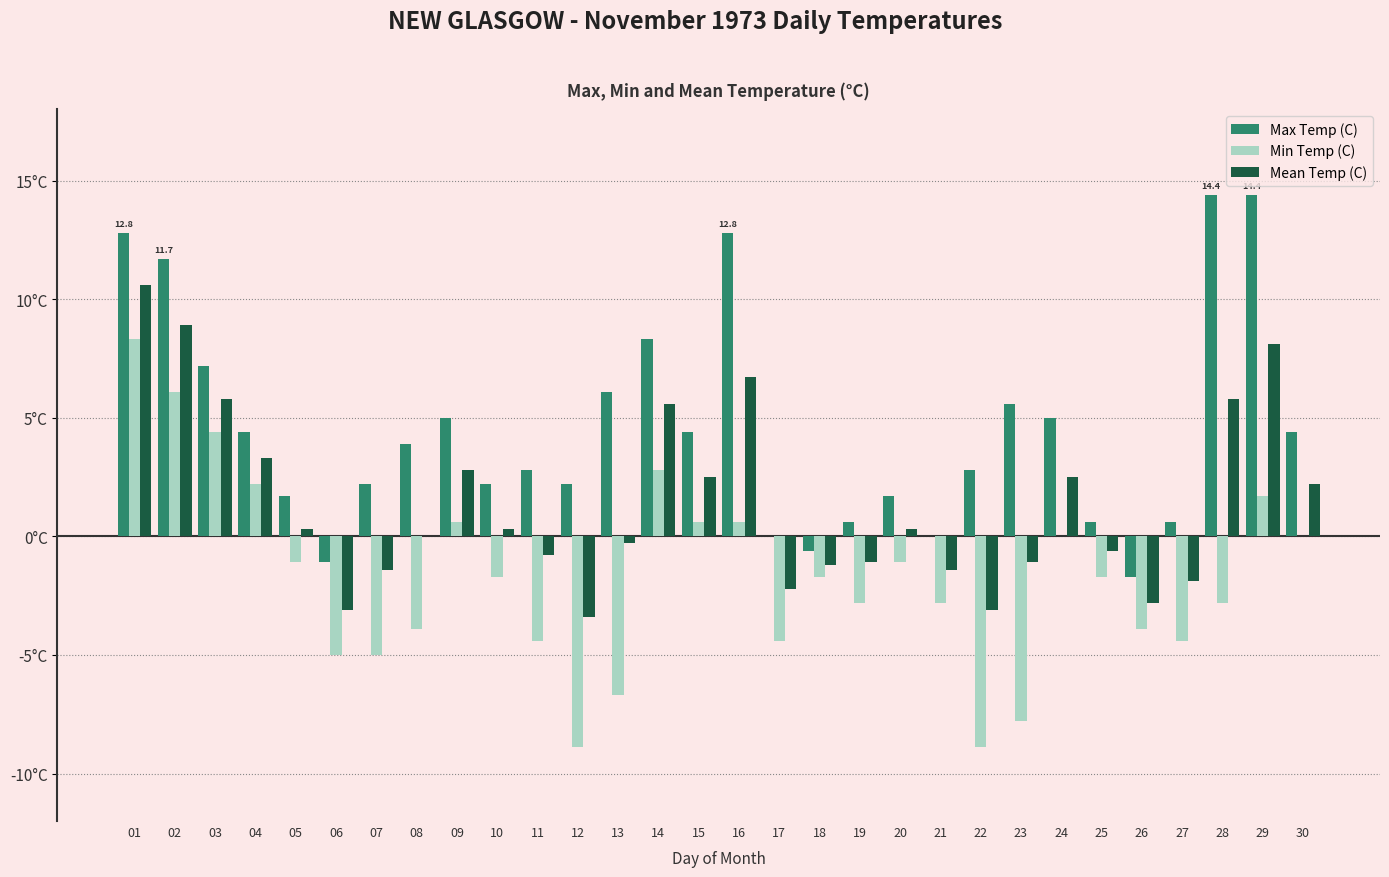

What are all the series names shown in the legend?

Max Temp (C), Min Temp (C), Mean Temp (C)